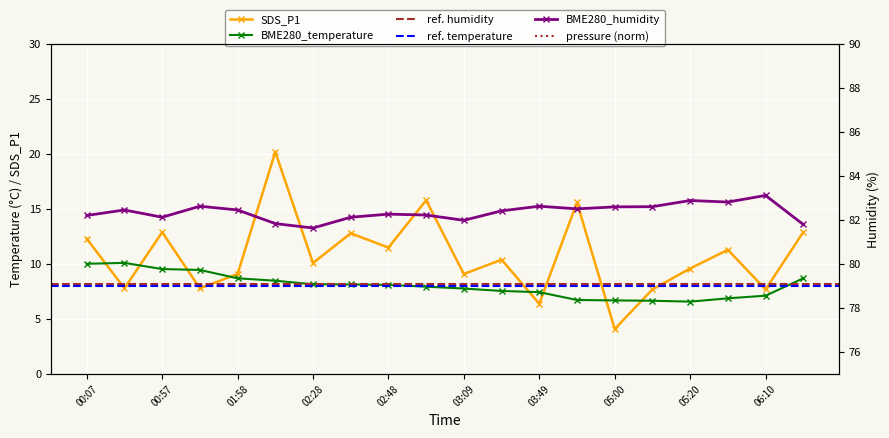

At which category does BME280_pressure reach its first local valley?

00:57